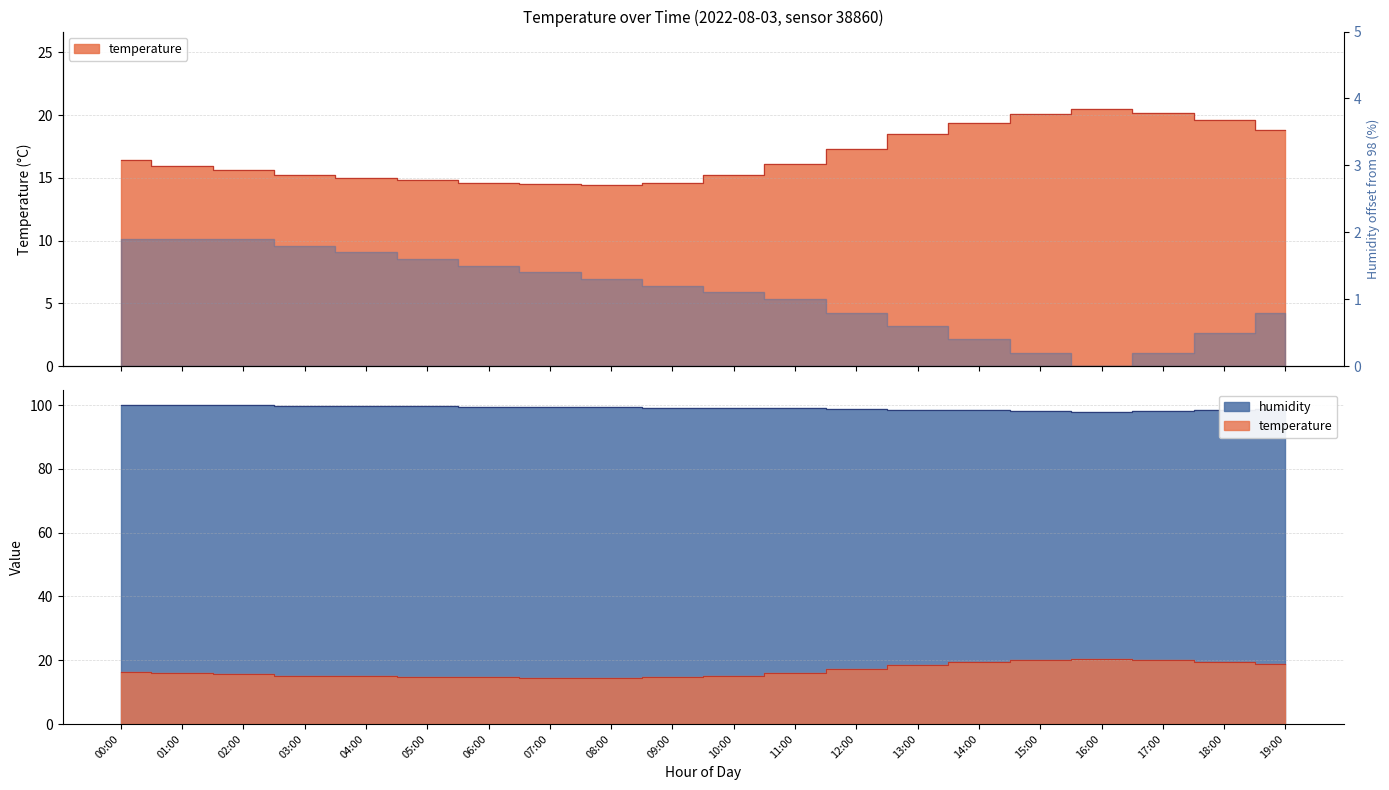

At which label does humidity first exceed 99?

00:00